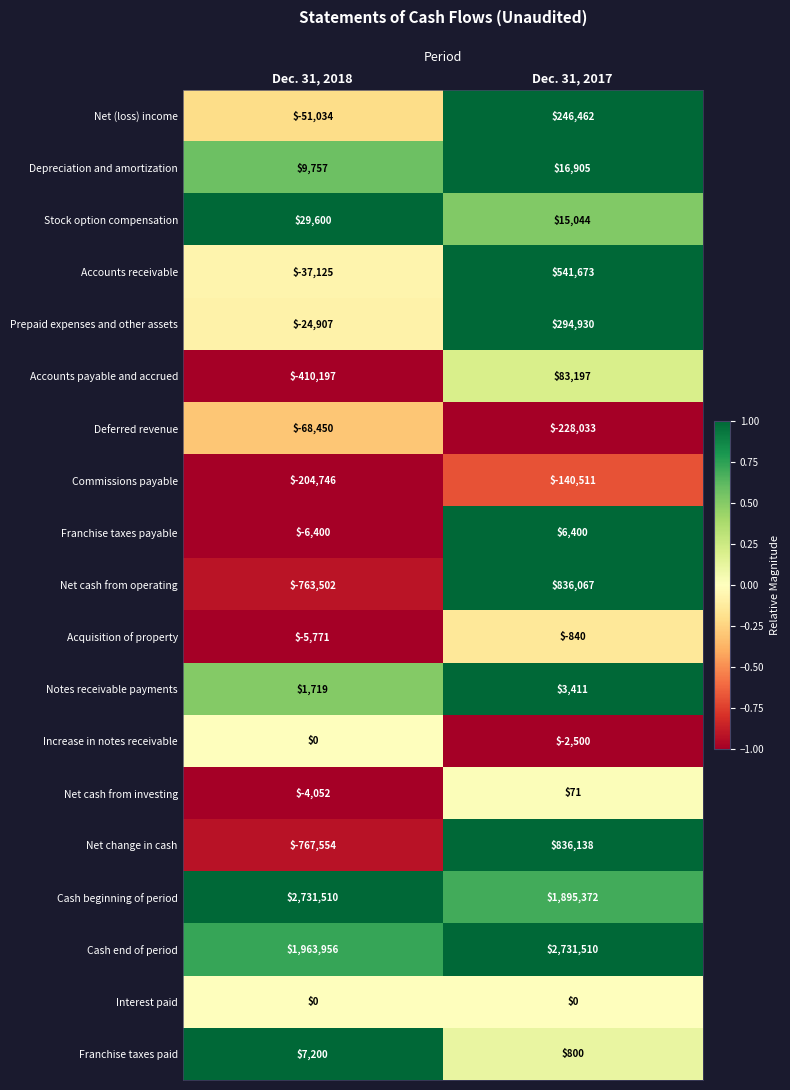

Where is Cash end of period nearest to the value 2347733?

Dec. 31, 2018